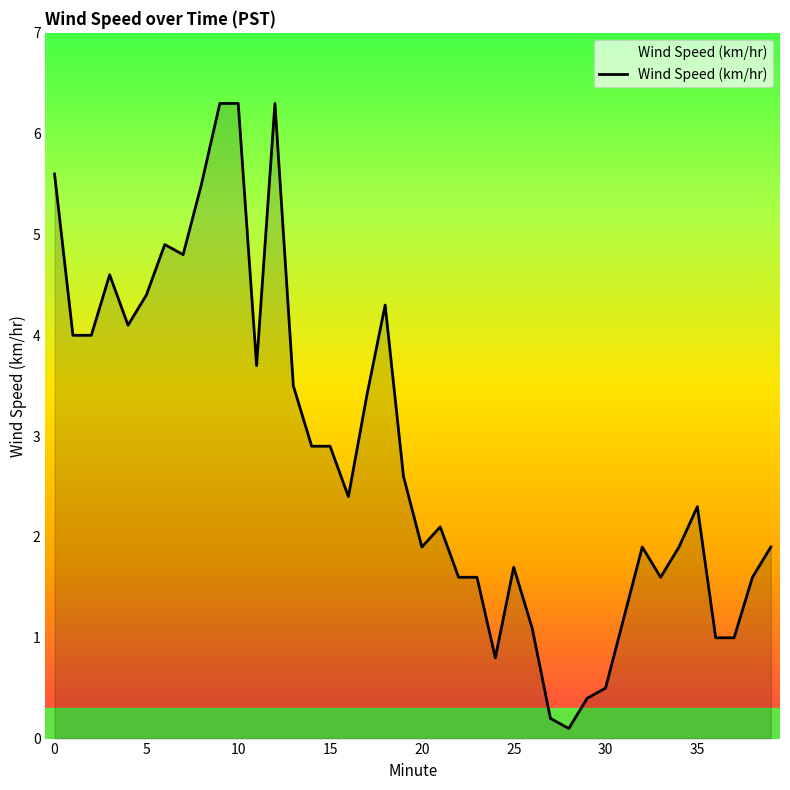

What is the difference between the second highest and minimum values?

6.2